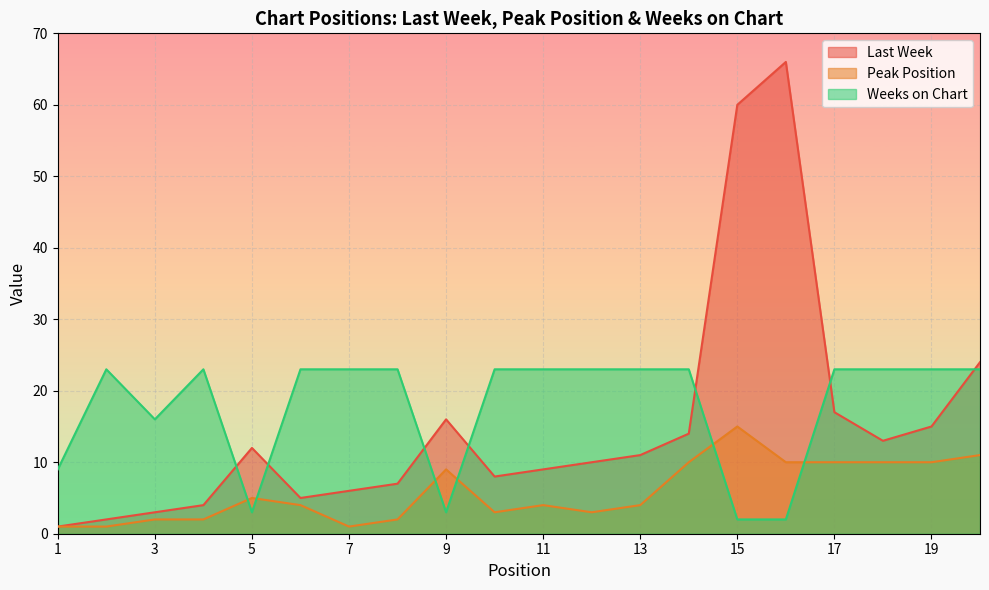

What is the approximate value of Peak Position at 6?

4